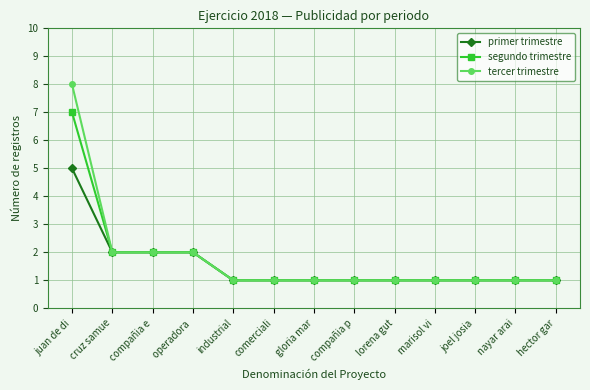

What is the minimum value for segundo trimestre?

1